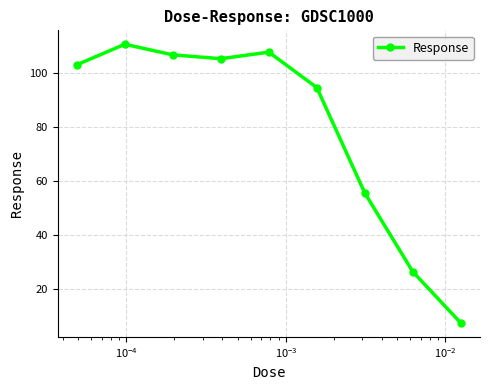

What is the value of the 7th point from the left?

55.5